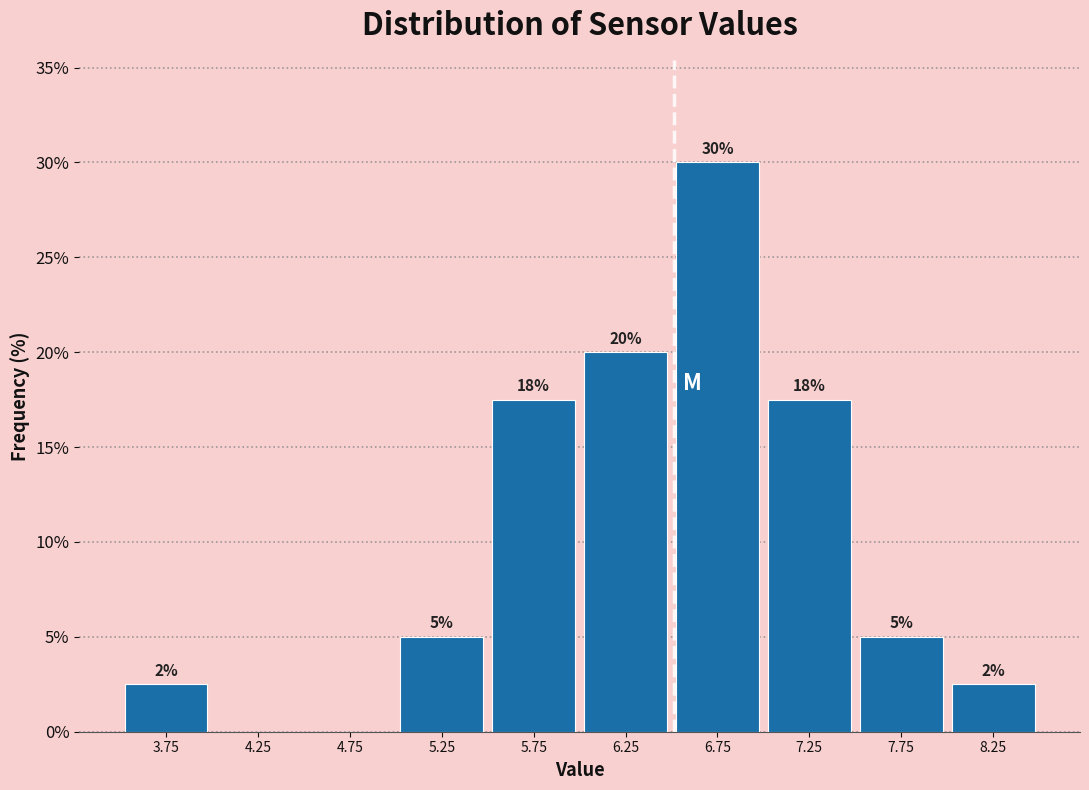

Over which range of the x-axis is the bar tallest?

6.5 to 7.0